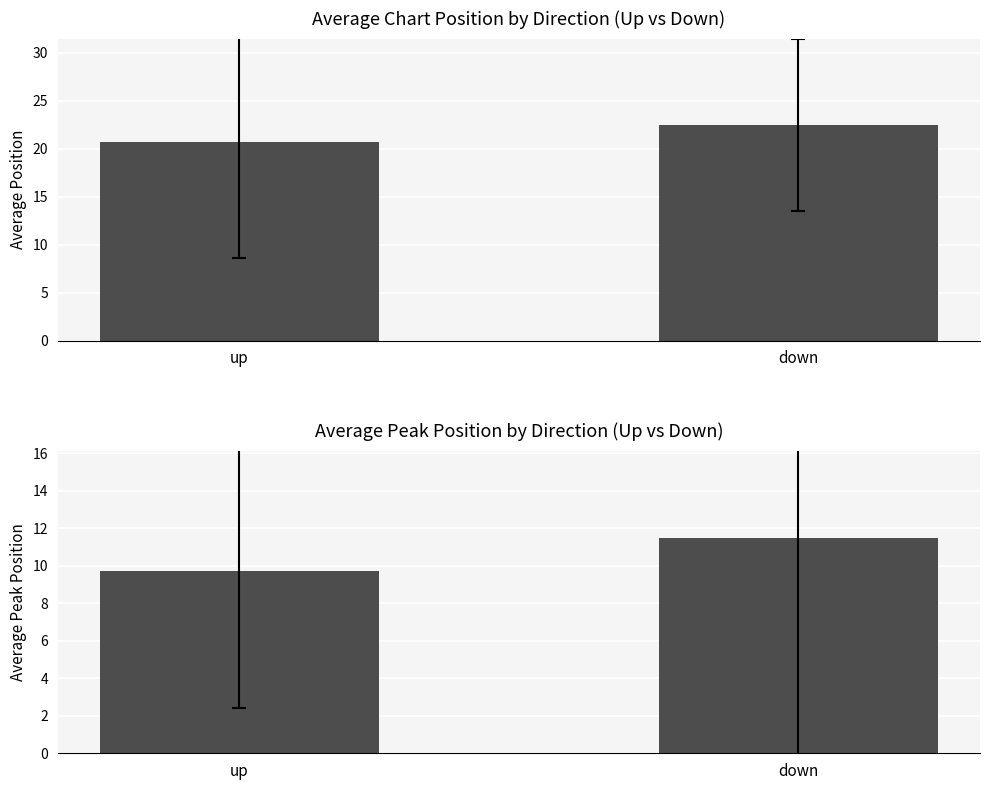

What are all the series names shown in the legend?

Average Chart Position, Average Peak Position